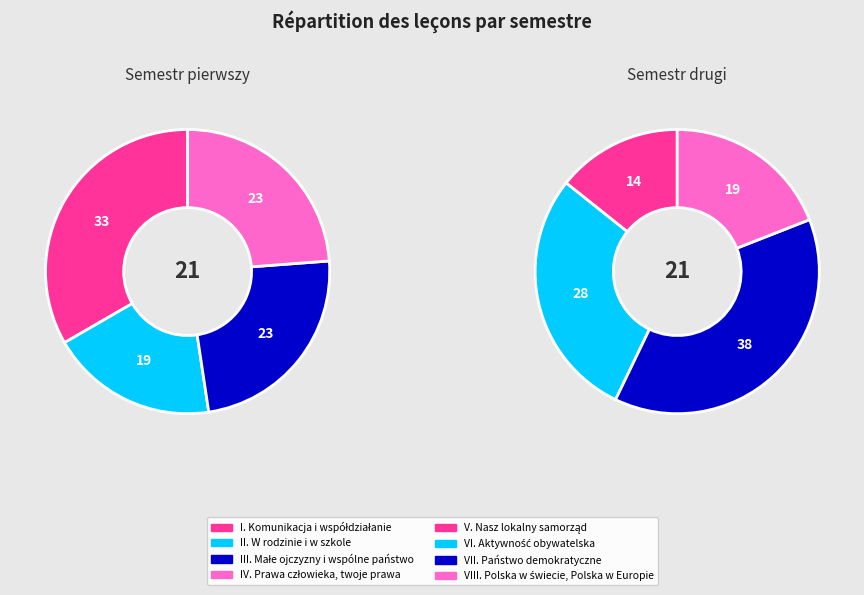

Is III. Małe ojczyzny i wspólne państwo the majority of the pie?

No